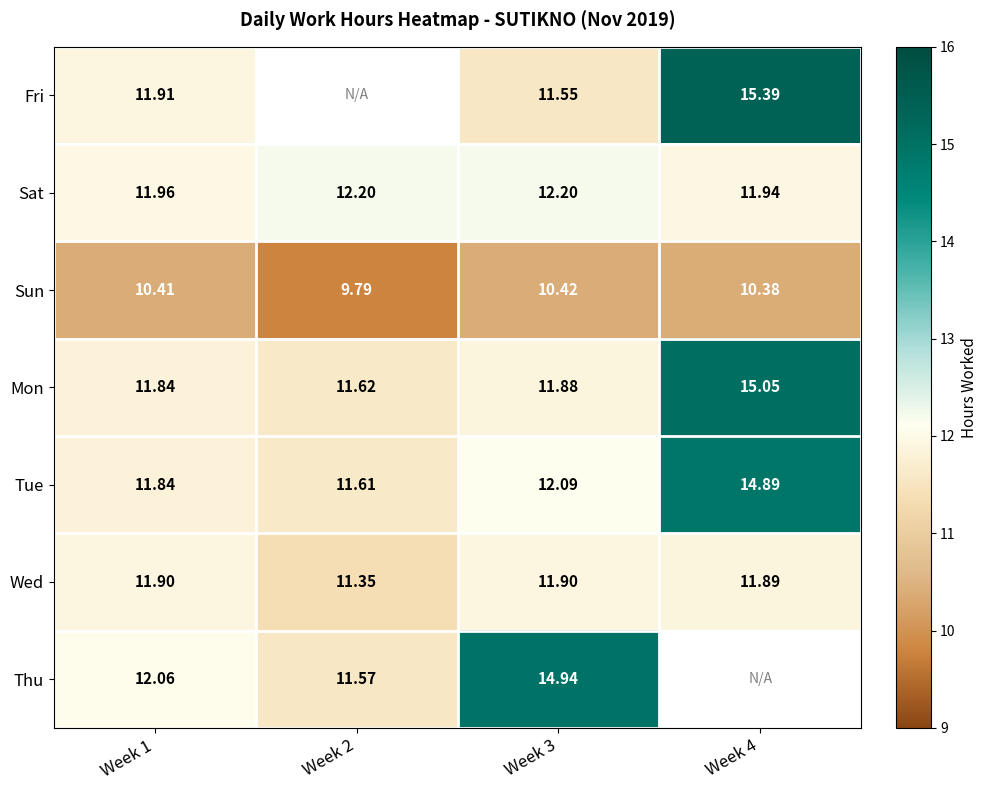

How many values in the Tue series exceed 12?

2